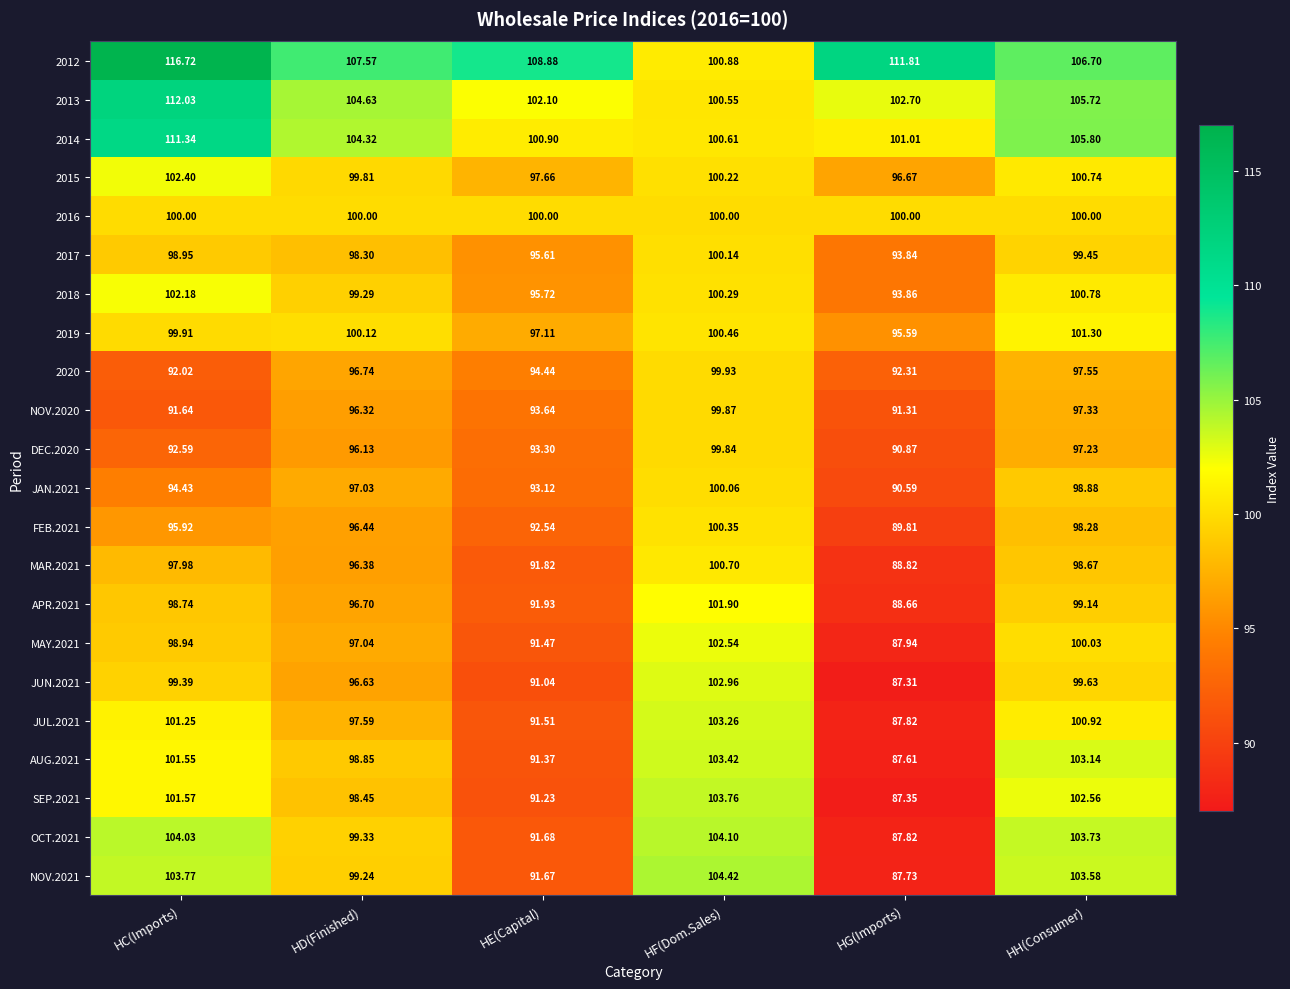

Is the value of 2020 at HC(Imports) greater than the value of JUN.2021 at HD(Finished)?

No